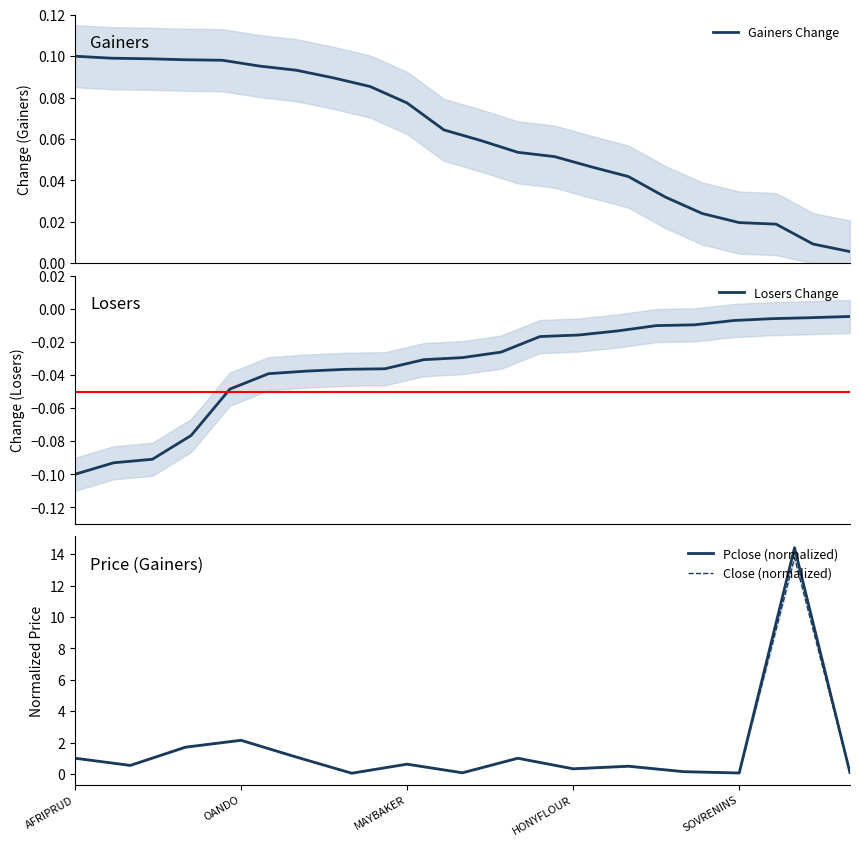

What is the maximum value for Close (normalized)?

13.8